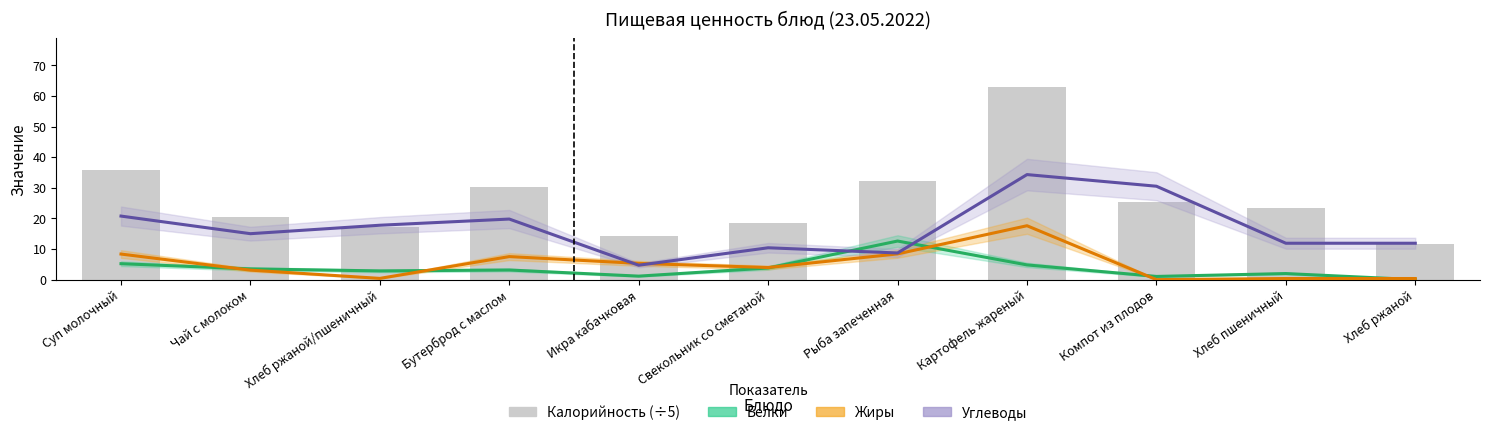

Where is Углеводы nearest to the value 19?

Бутерброд с маслом